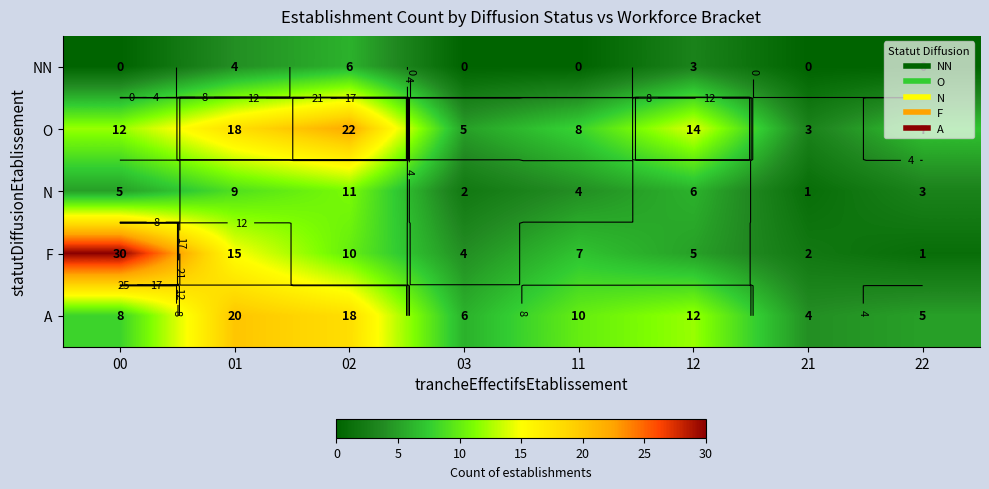

What is the greatest value displayed?

30